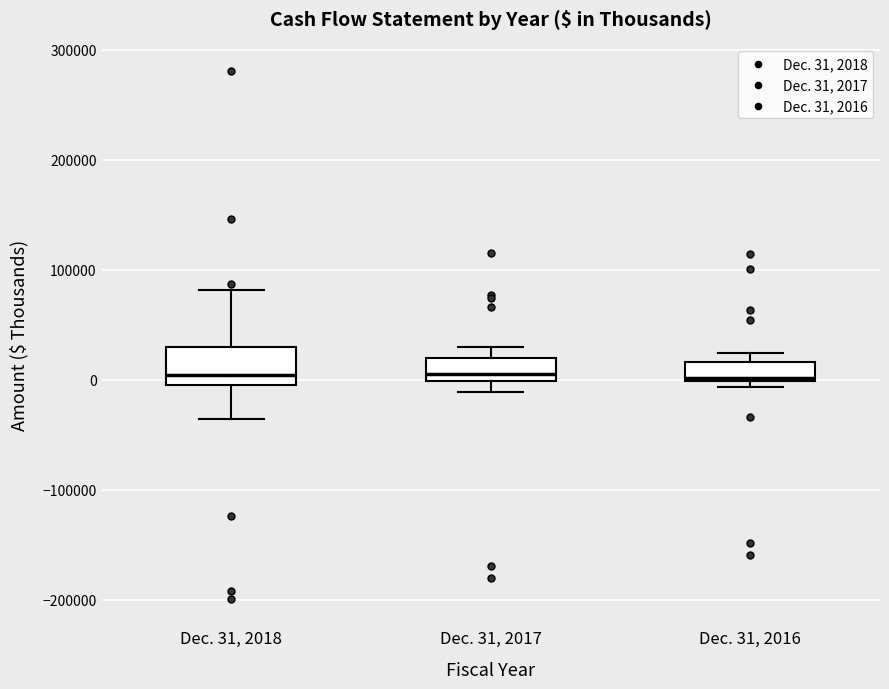

Reading left to right, transcribe this box plot: for each box, give where its median line is, the range the box spans, and where its two whiskers end, as read against the y-axis. The values are not printed on the chart, so give them approximately, as read against the axis.

Dec. 31, 2018: median 0, box -10000 to 30000, whiskers -40000 to 80000
Dec. 31, 2017: median 0 (just above the box's lower edge), box 0 to 20000, whiskers -10000 to 30000
Dec. 31, 2016: median 0, box 0 to 20000, whiskers -10000 to 20000 (just above the box's upper edge)